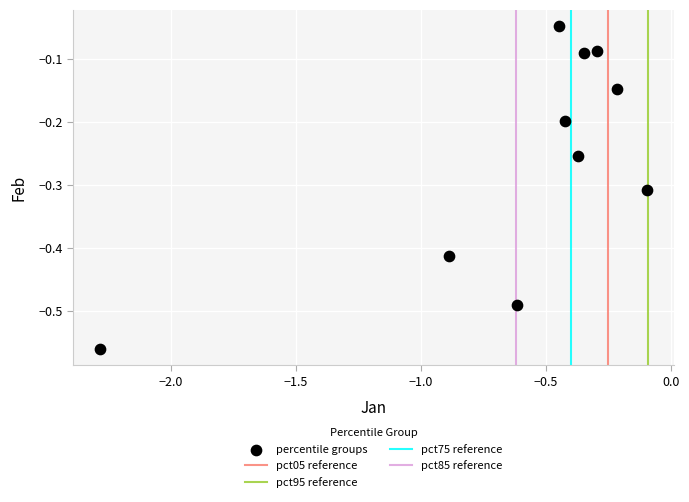

What is the range of Y values (max minus min)?

0.5